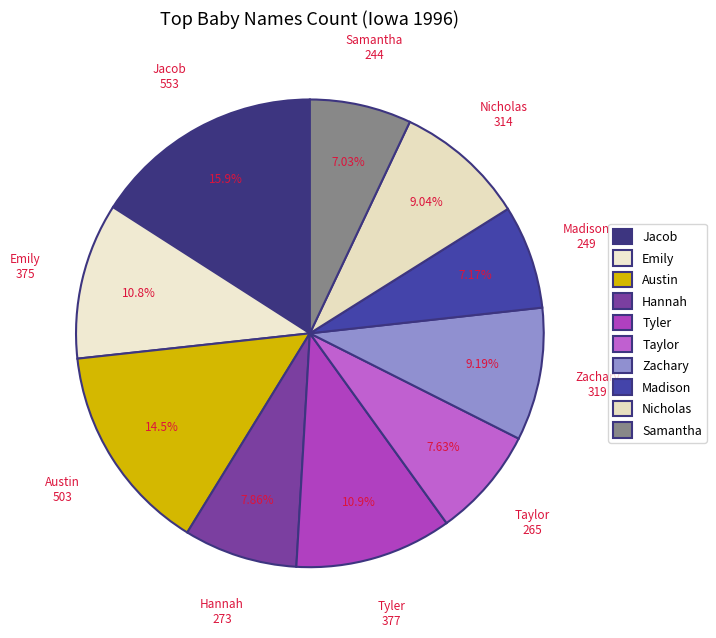

Combined, do Taylor and Tyler account for over 50%?

No